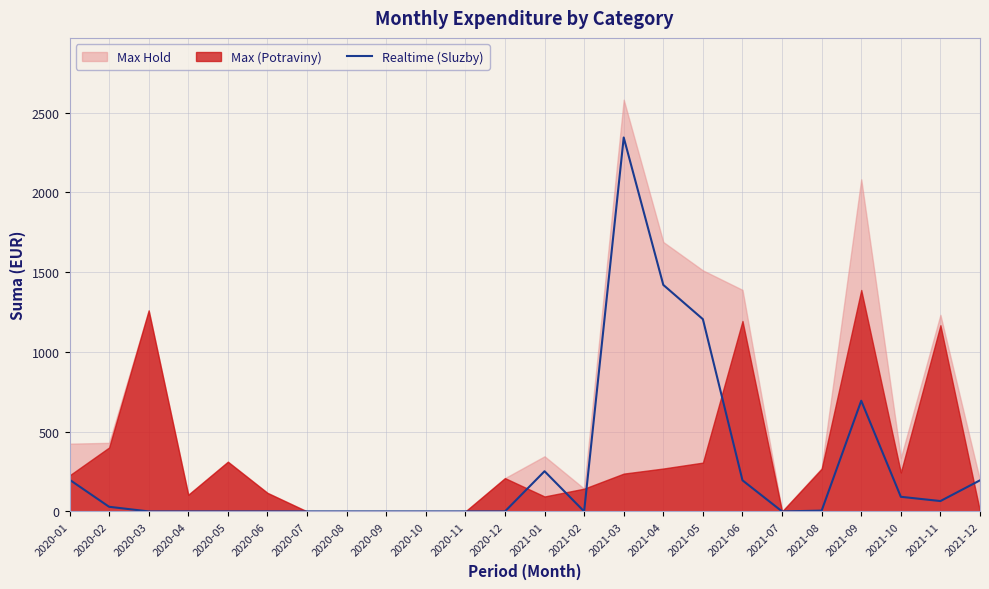

The value of Realtime (Sluzby) at 2021-07 is 0.0. True or false?

True